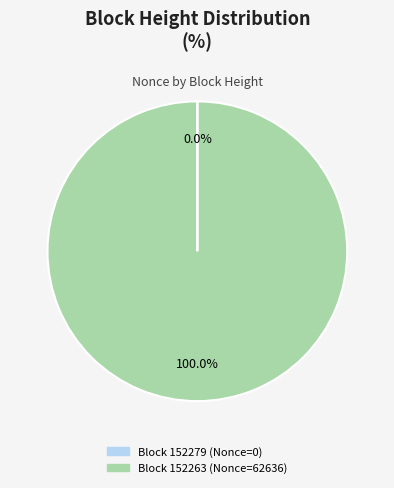

Is there a majority slice in this chart?

Yes